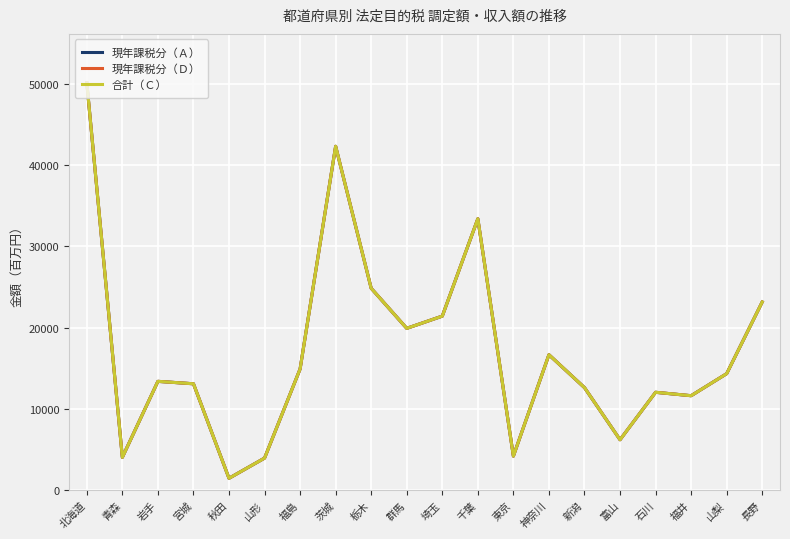

Which category has the lowest value in the 合計（Ｃ） series?

秋田